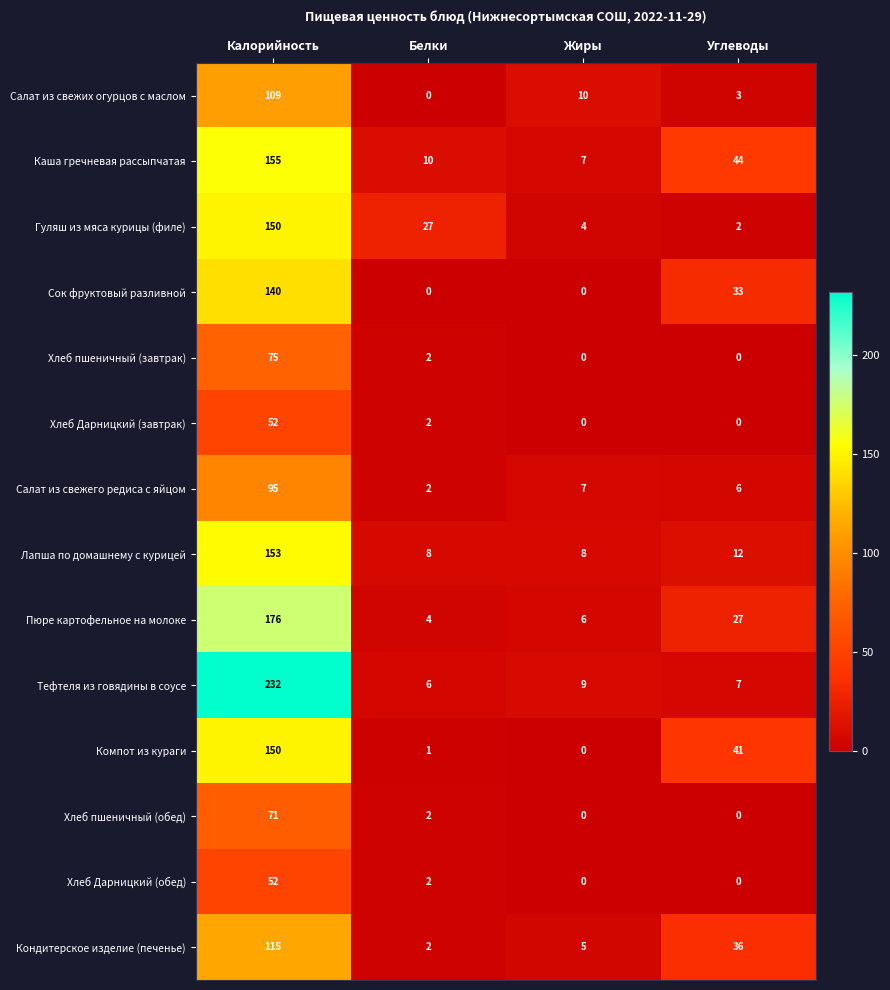

At which category is the sum across all series the highest?

Калорийность